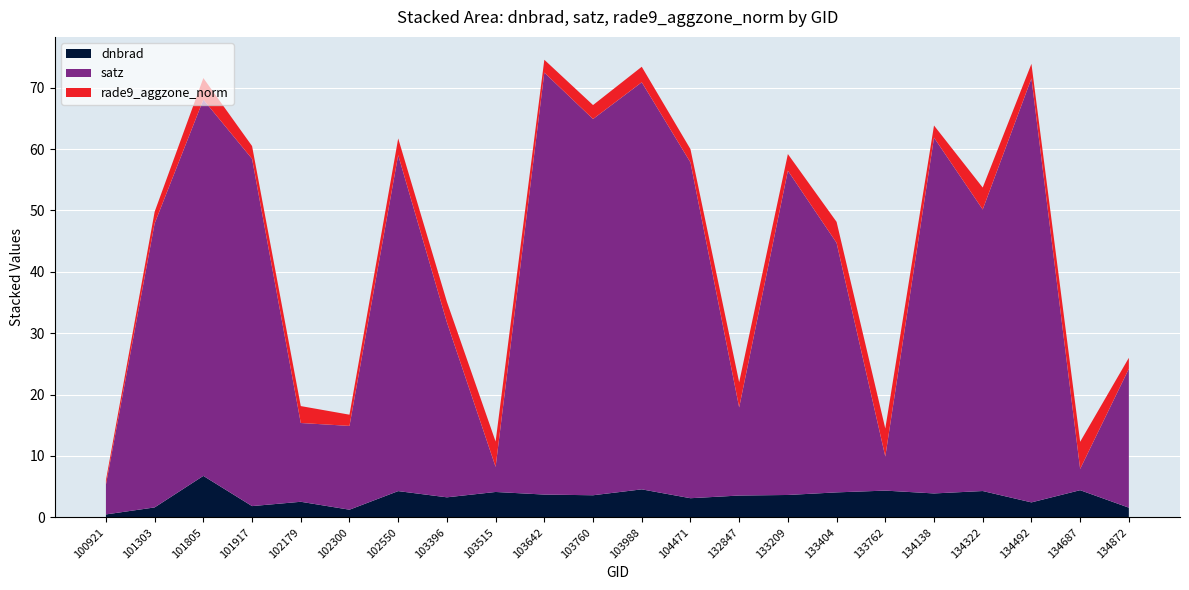

Reading left to right, what are all the values shown in this chart?

dnbrad: 100921=0.5	101303=1.6	101805=6.7	101917=1.8	102179=2.5	102300=1.2	102550=4.3	103396=3.3	103515=4.1	103642=3.7	103760=3.6	103988=4.6	104471=3.1	132847=3.5	133209=3.6	133404=4.1	133762=4.4	134138=3.9	134322=4.3	134492=2.4	134687=4.4	134872=1.6
satz: 100921=4.9	101303=46.3	101805=61.3	101917=56.6	102179=12.8	102300=13.7	102550=54.7	103396=28.5	103515=4.1	103642=68.7	103760=61.3	103988=66.3	104471=54.7	132847=14.4	133209=52.8	133404=40.6	133762=5.6	134138=58.0	134322=45.9	134492=69.1	134687=3.5	134872=22.6
rade9_aggzone_norm: 100921=0.7	101303=1.9	101805=3.5	101917=2.1	102179=2.8	102300=1.8	102550=2.7	103396=3.3	103515=4.1	103642=2.1	103760=2.3	103988=2.5	104471=2.2	132847=4.1	133209=2.7	133404=3.4	133762=4.6	134138=2.0	134322=3.6	134492=2.4	134687=4.4	134872=1.8